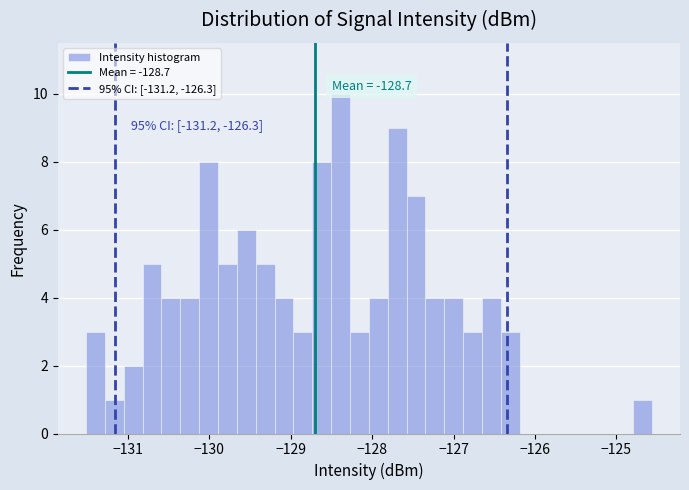

Around what value on the x-axis is the tallest bar? Give the approximate position of its centre, as read against the axis.

-128.4